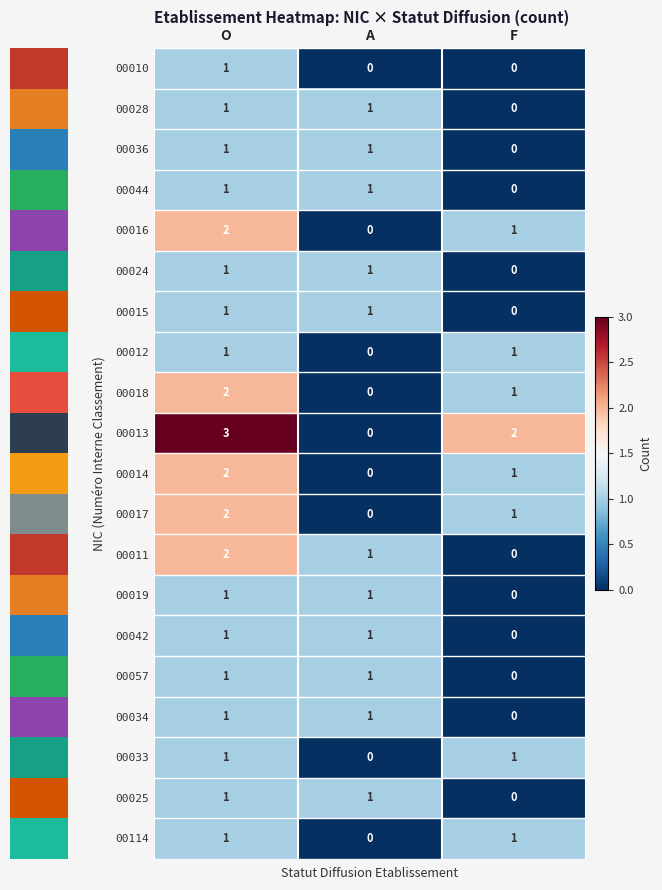

What is the difference between the 00013 values at A and O?

3